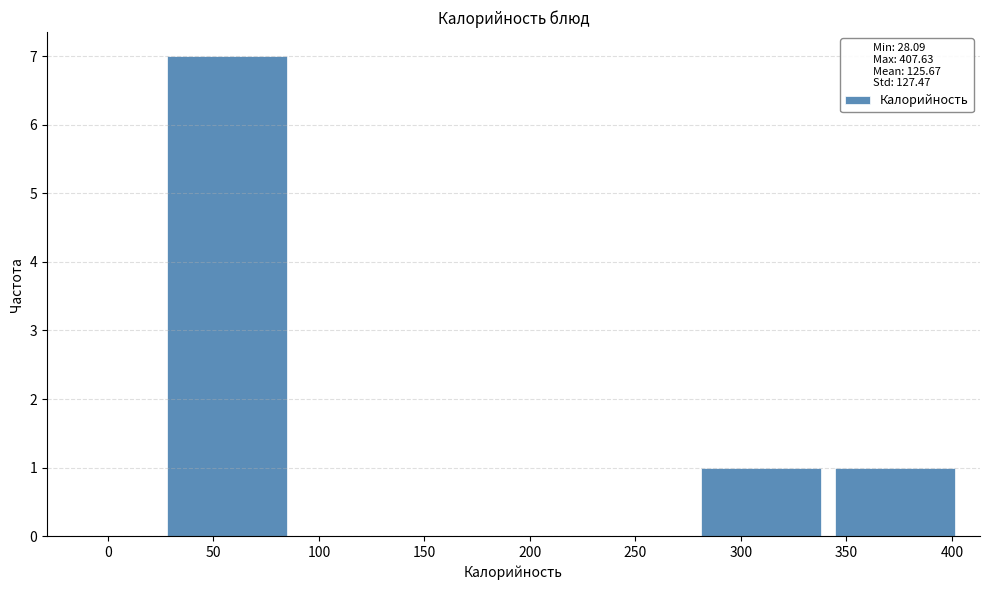

What is the height of the bar covering 280 to 345 on the x-axis? Neither the bar edges nor the heights are printed on the chart, so give them approximately, as read against the axes.

1